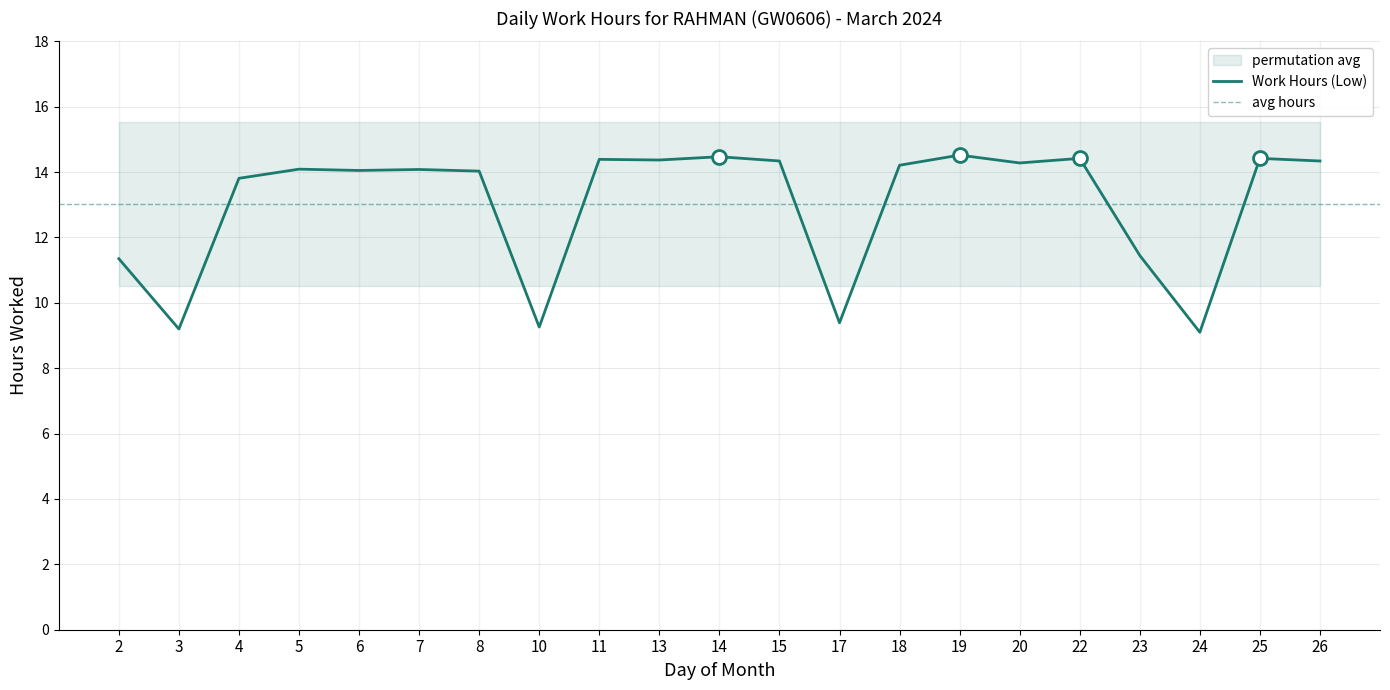

Which has a higher value, 17 or 25?

25